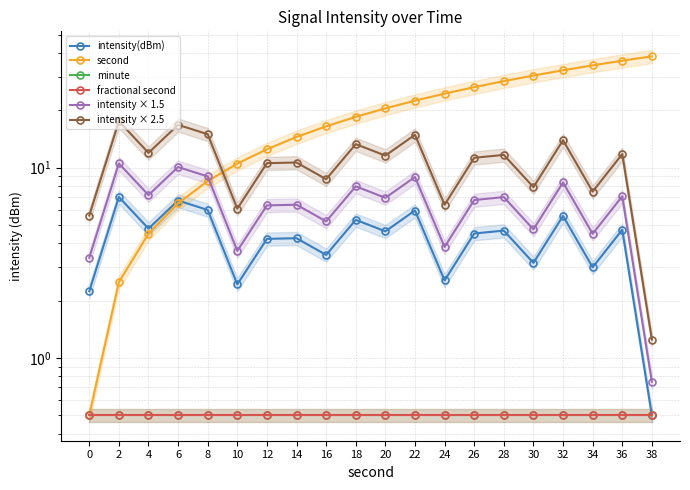

What is the sum of the intensity × 2.5 values at 38 and 8?

16.2